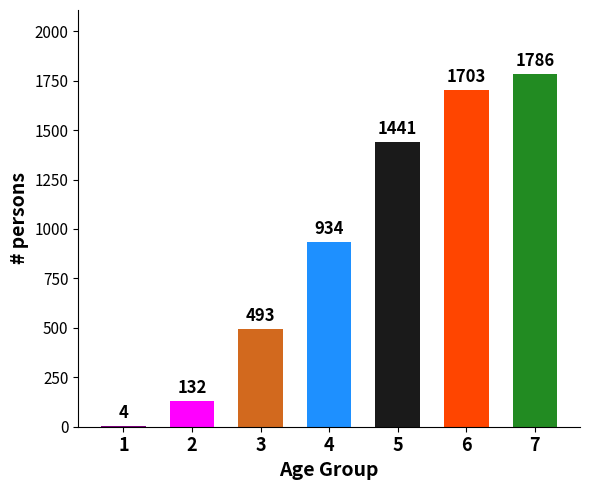

What is the difference between the values at 7 and 5?

345